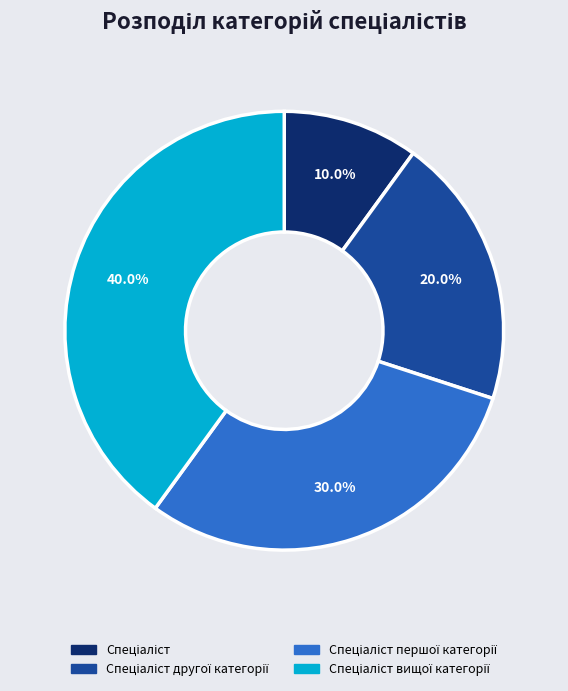

Is there a majority slice in this chart?

No